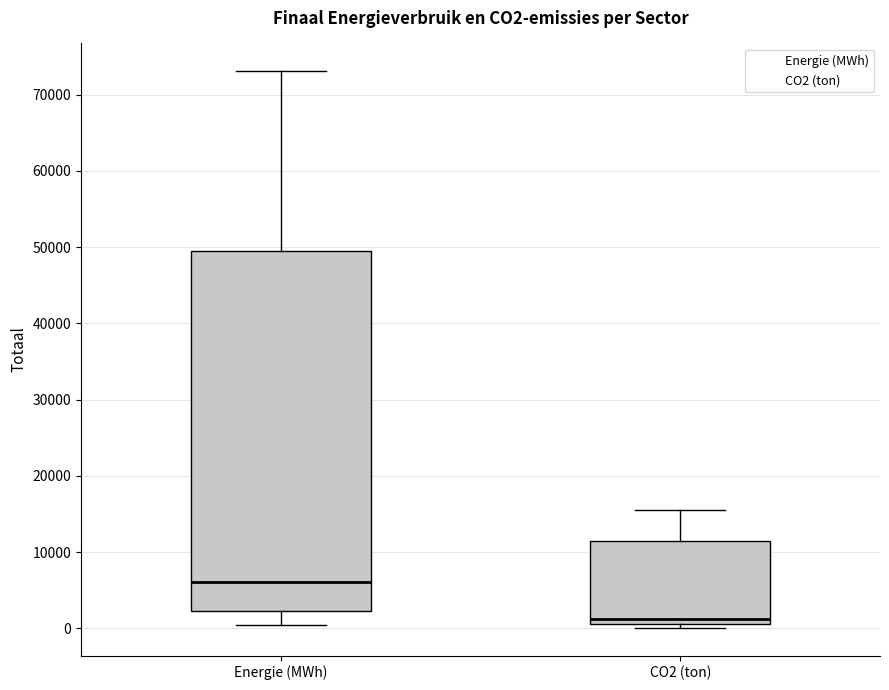

Reading left to right, read every box against the y-axis: the position of its median line, the range the box covers, and the ends of its whiskers. The values are not printed on the chart, so give them approximately, as read against the axis.

Energie (MWh): median 6000, box 2000 to 49000, whiskers 0 to 73000
CO2 (ton): median 1000 (just above the box's lower edge), box 1000 to 11000, whiskers 0 to 16000